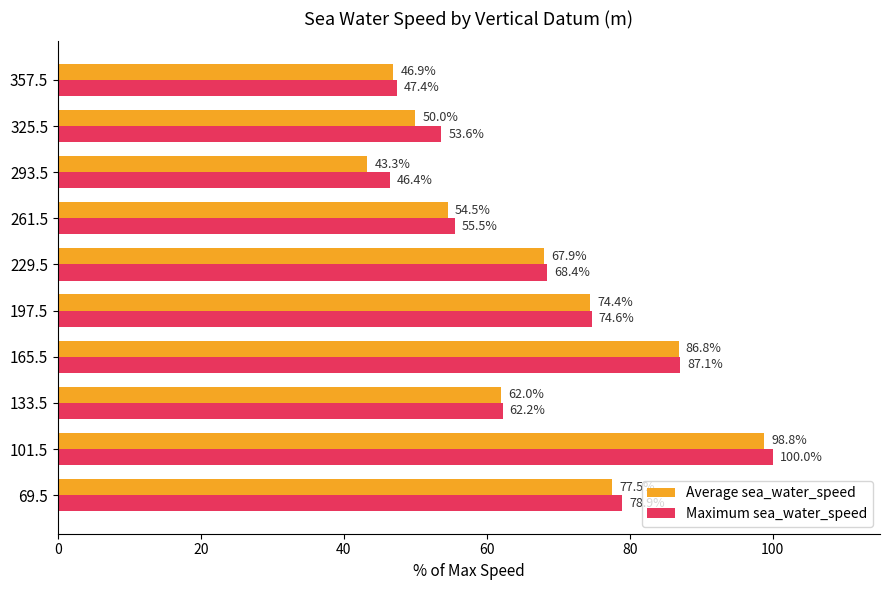

Which series changed the most between 197.5 and 293.5?

Average sea_water_speed